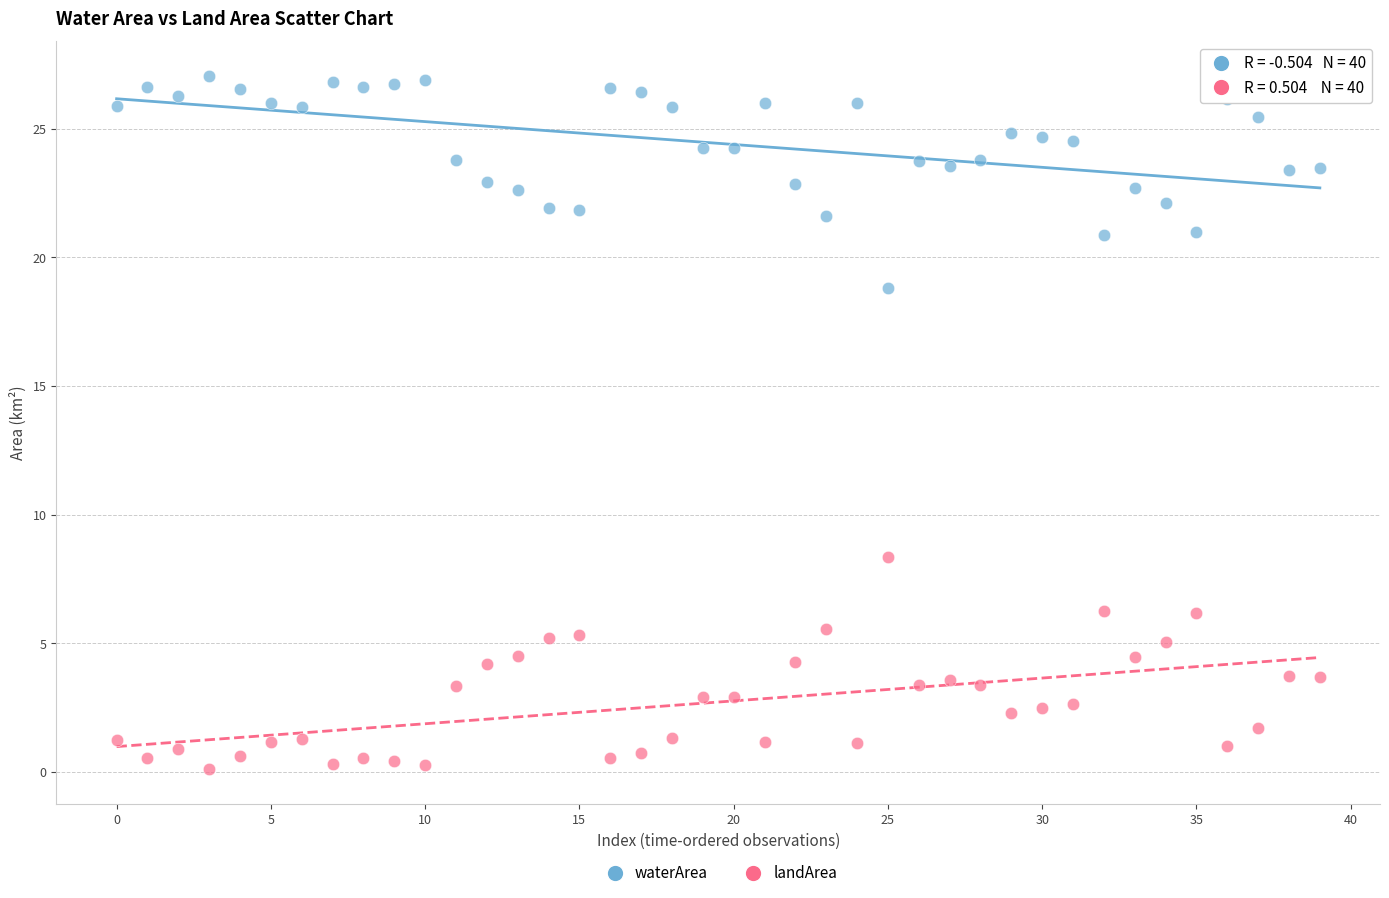

Across all data points, what is the range of Y values (max minus min)?

27.0